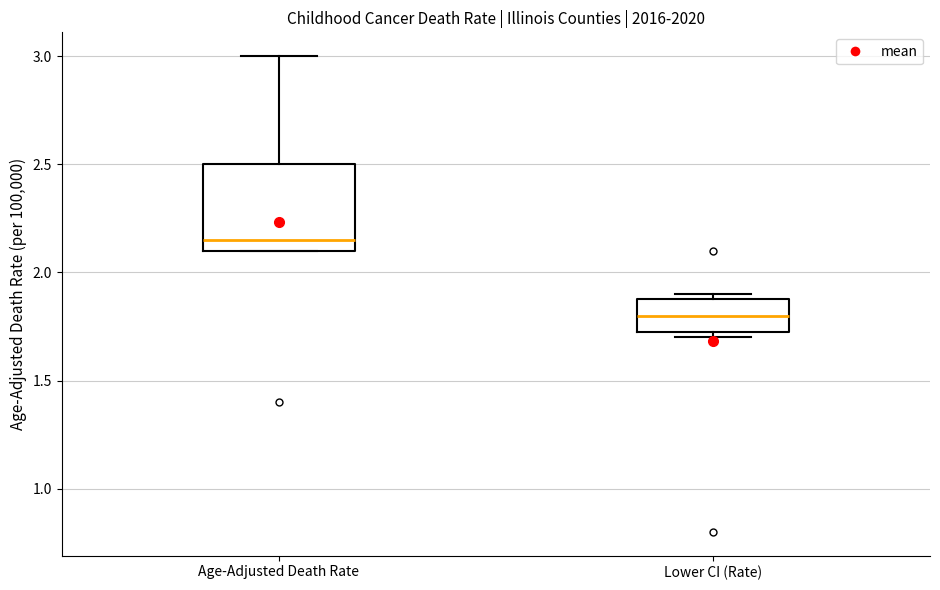

Reading left to right, transcribe this box plot: for each box, give where its median line is, the range the box spans, and where its two whiskers end, as read against the y-axis. The values are not printed on the chart, so give them approximately, as read against the axis.

Age-Adjusted Death Rate: median 2.15, box 2.10 to 2.50, whiskers 2.10 to 3.00
Lower CI (Rate): median 1.80, box 1.75 to 1.90, whiskers 1.70 to 1.90 (just above the box's upper edge)